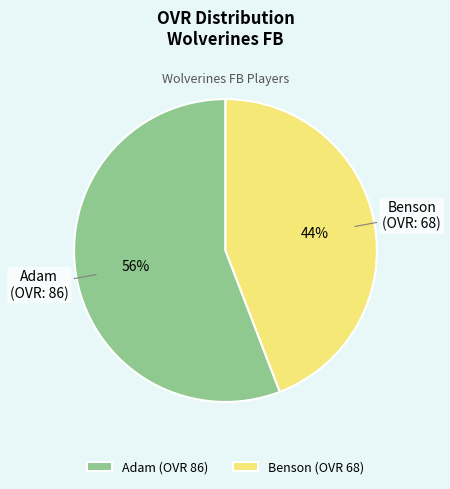

To the nearest percent, what portion does Adam represent?

56%